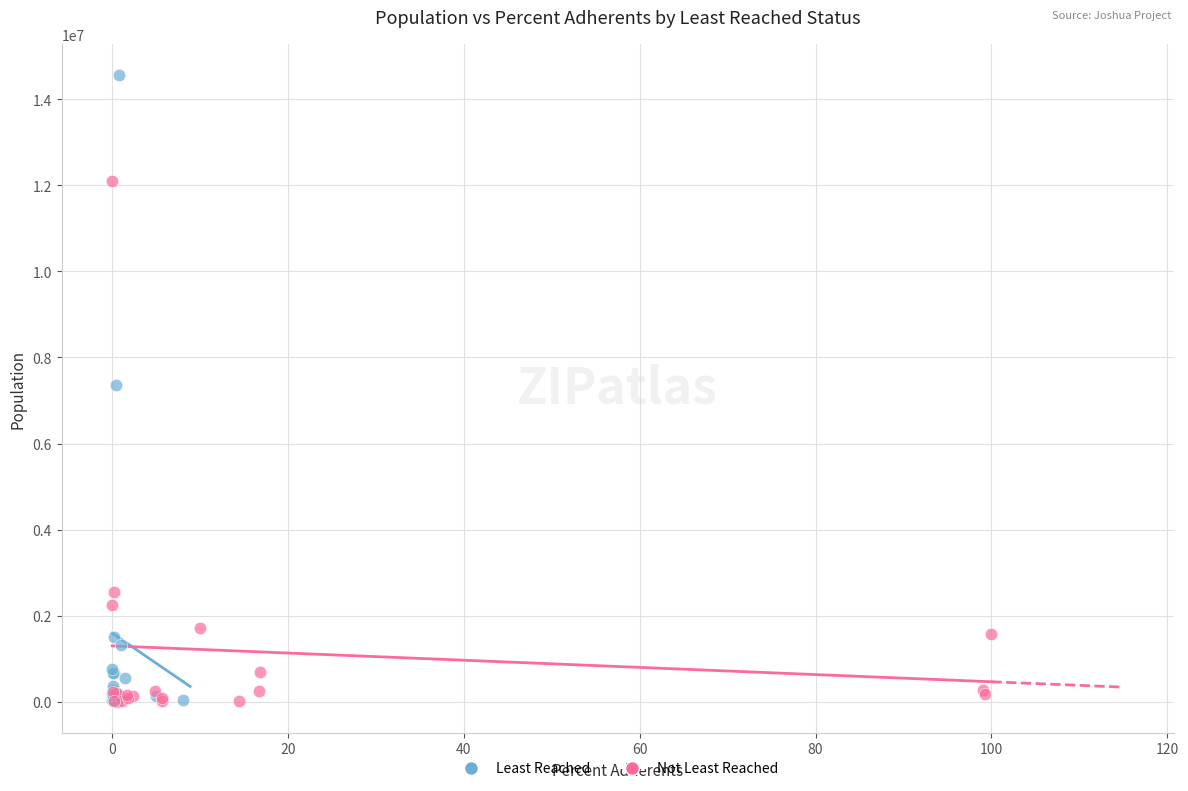

Which series has the widest spread of Y values?

Least Reached